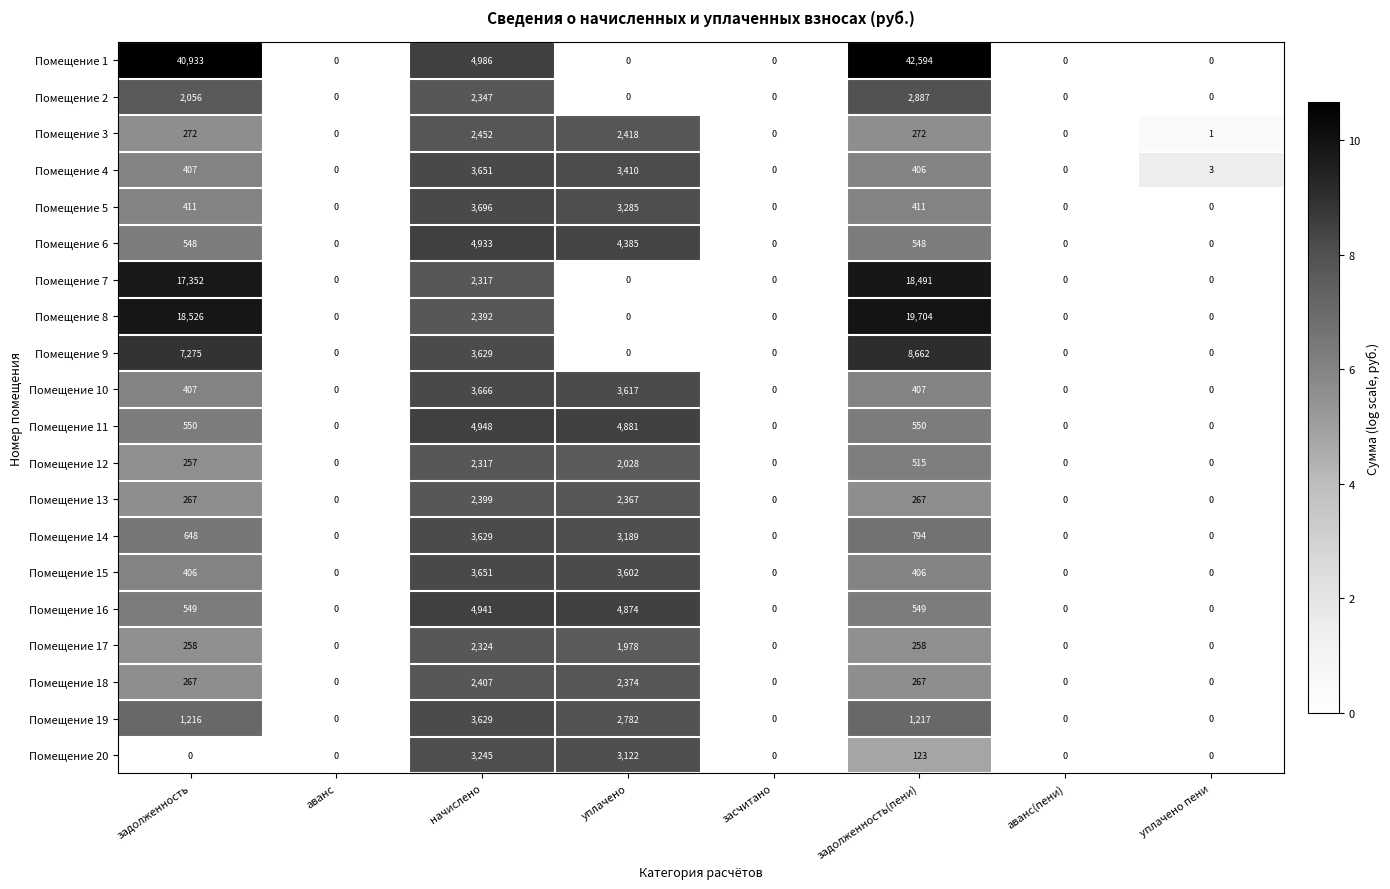

What is the average value of the Помещение 18 series?

664